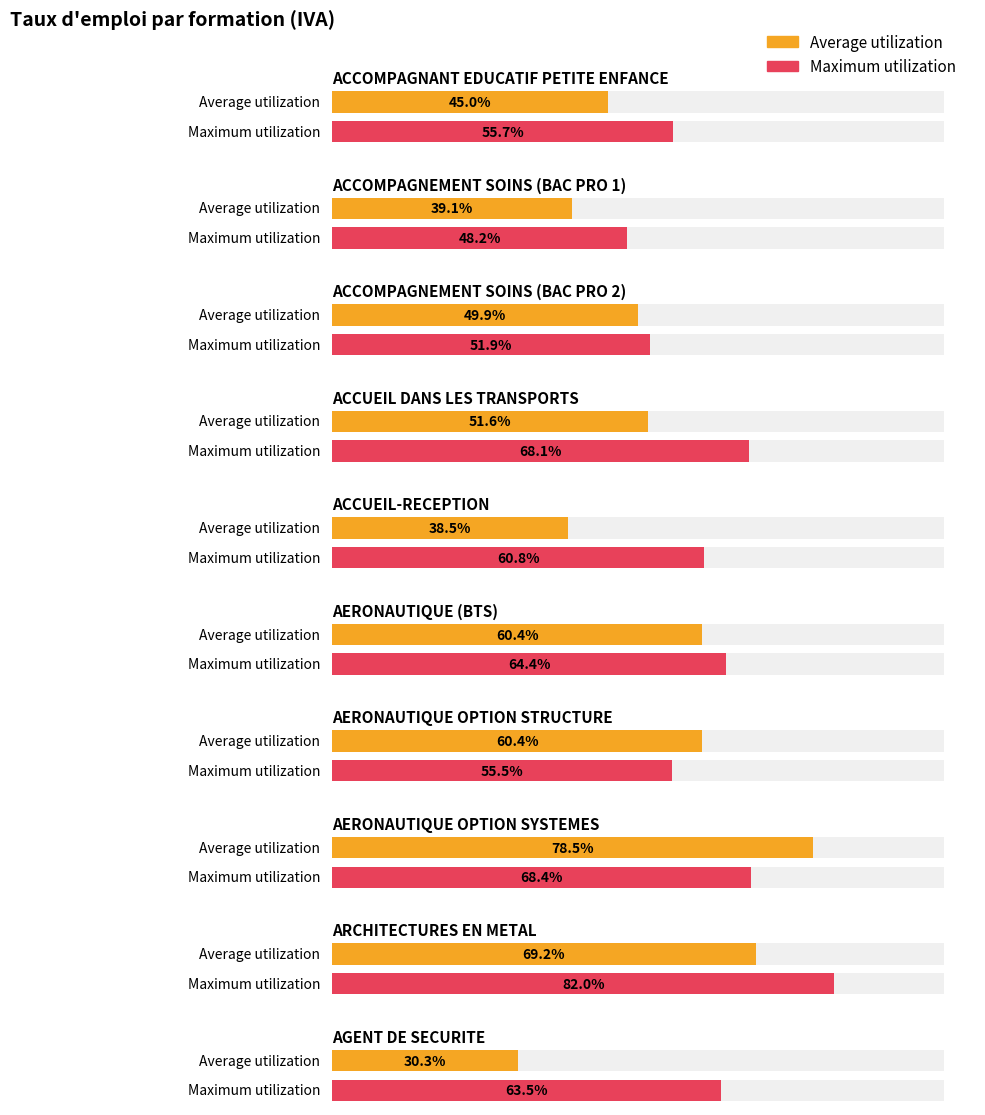

Reading left to right, transcribe all the data shown in this chart.

Average utilization: ACCOMPAGNANT EDUCATIF PETITE ENFANCE=45.0	ACCOMPAGNEMENT SOINS (BAC PRO 1)=39.1	ACCOMPAGNEMENT SOINS (BAC PRO 2)=49.9	ACCUEIL DANS LES TRANSPORTS=51.6	ACCUEIL-RECEPTION=38.5	AERONAUTIQUE (BTS)=60.4	AERONAUTIQUE OPTION STRUCTURE=60.4	AERONAUTIQUE OPTION SYSTEMES=78.5	ARCHITECTURES EN METAL=69.2	AGENT DE SECURITE=30.3
Maximum utilization: ACCOMPAGNANT EDUCATIF PETITE ENFANCE=55.7	ACCOMPAGNEMENT SOINS (BAC PRO 1)=48.2	ACCOMPAGNEMENT SOINS (BAC PRO 2)=51.9	ACCUEIL DANS LES TRANSPORTS=68.1	ACCUEIL-RECEPTION=60.8	AERONAUTIQUE (BTS)=64.4	AERONAUTIQUE OPTION STRUCTURE=55.5	AERONAUTIQUE OPTION SYSTEMES=68.4	ARCHITECTURES EN METAL=82.0	AGENT DE SECURITE=63.5